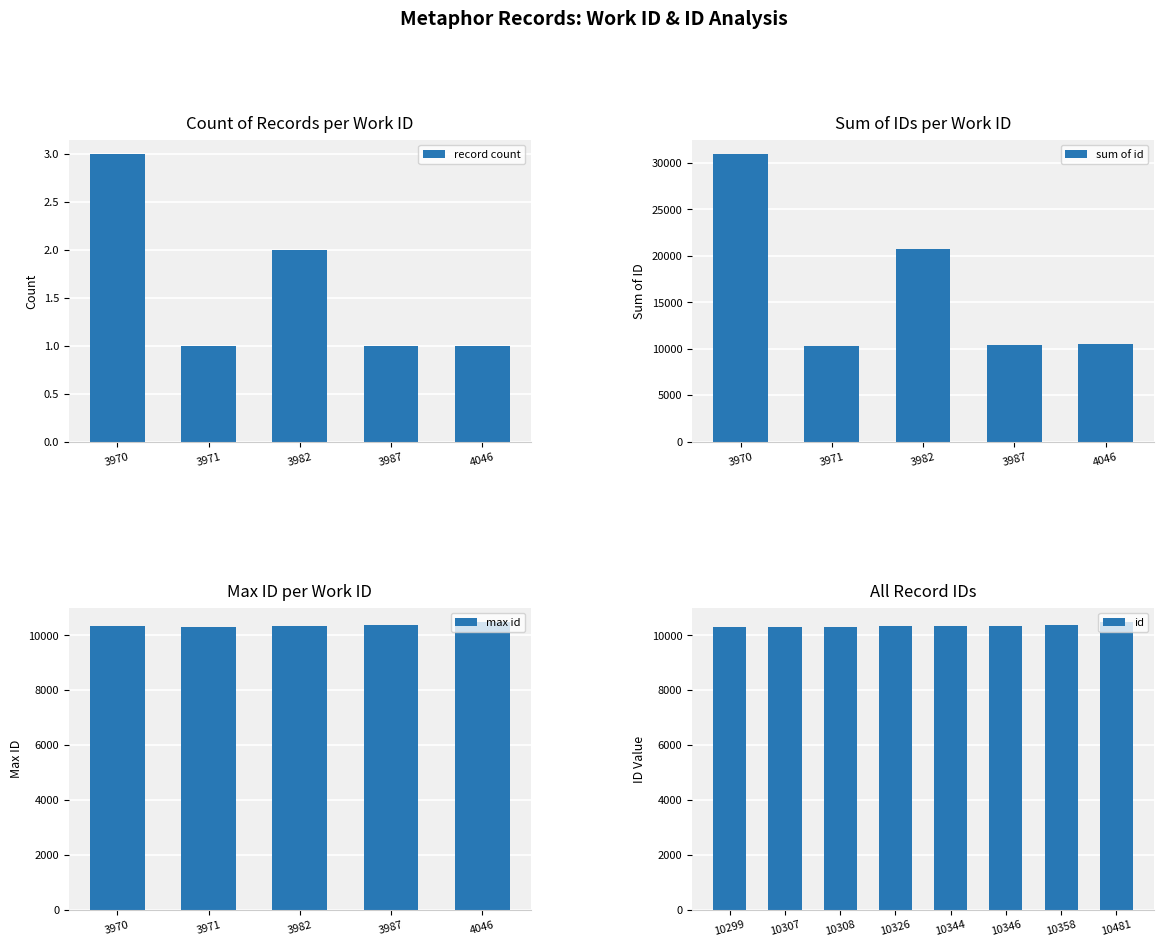

The id series shows 10326 at 10326. True or false?

True